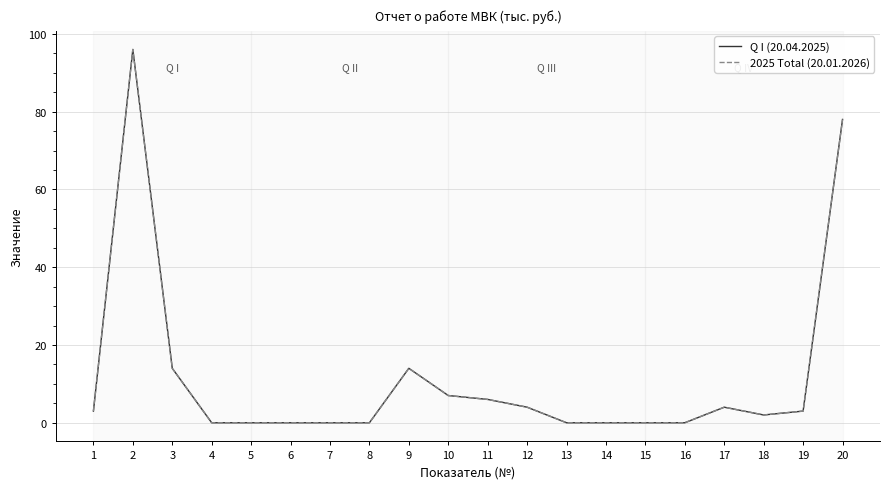

Is it true that Q I (20.04.2025) equals 78 at 20?

True